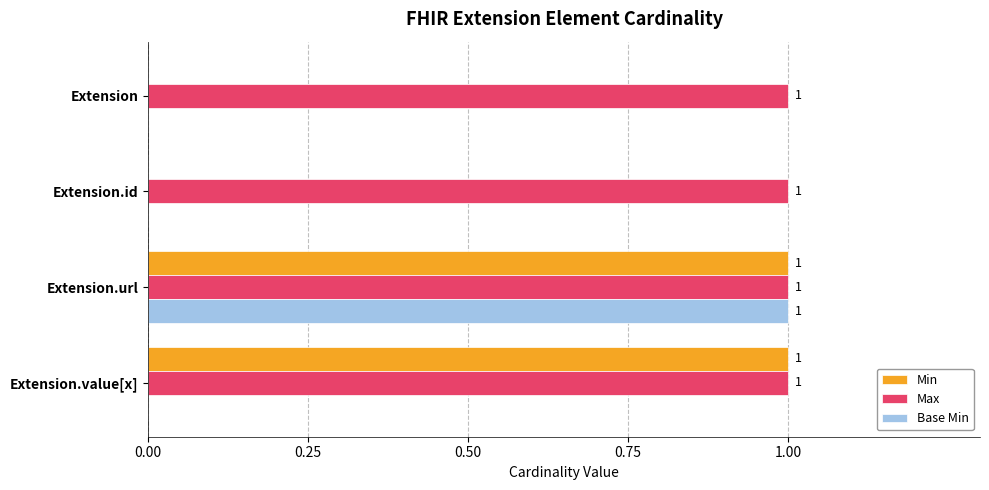

At which category is the sum across all series the highest?

Extension.url